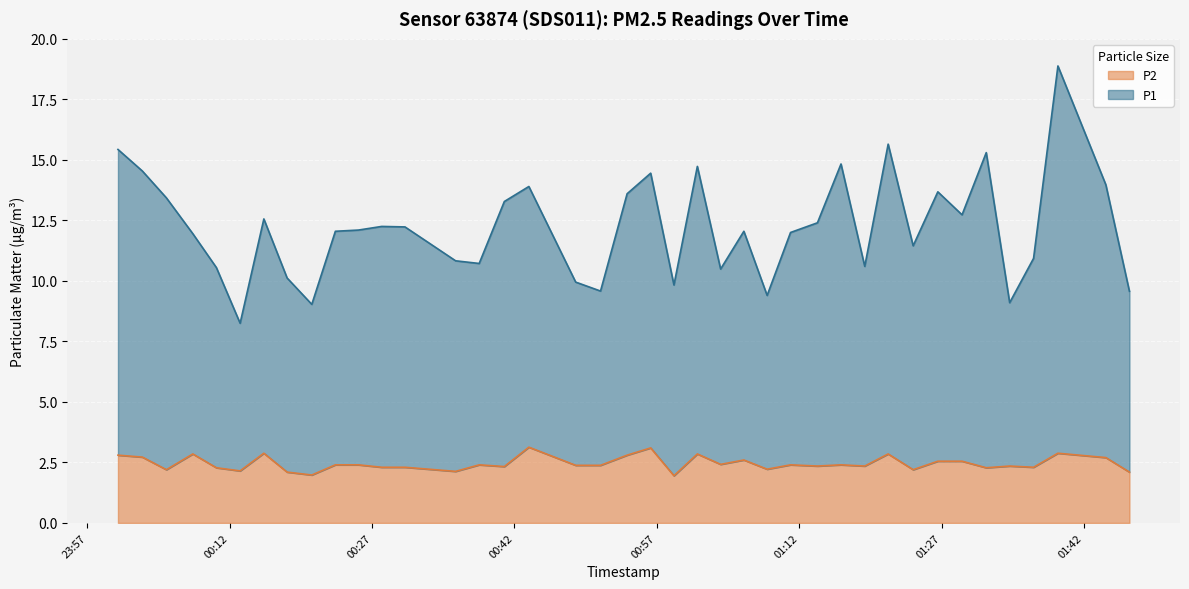

The value of P1 at 2022-08-20T00:58:48 is 16.8. True or false?

False